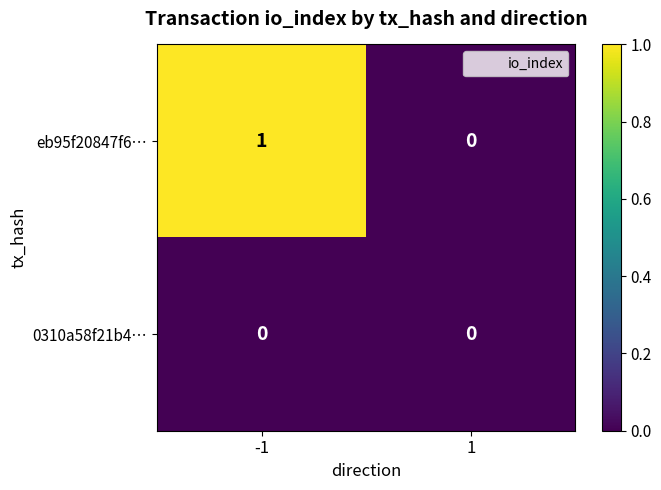

Which series changed the most between -1 and 1?

eb95f20847f6…